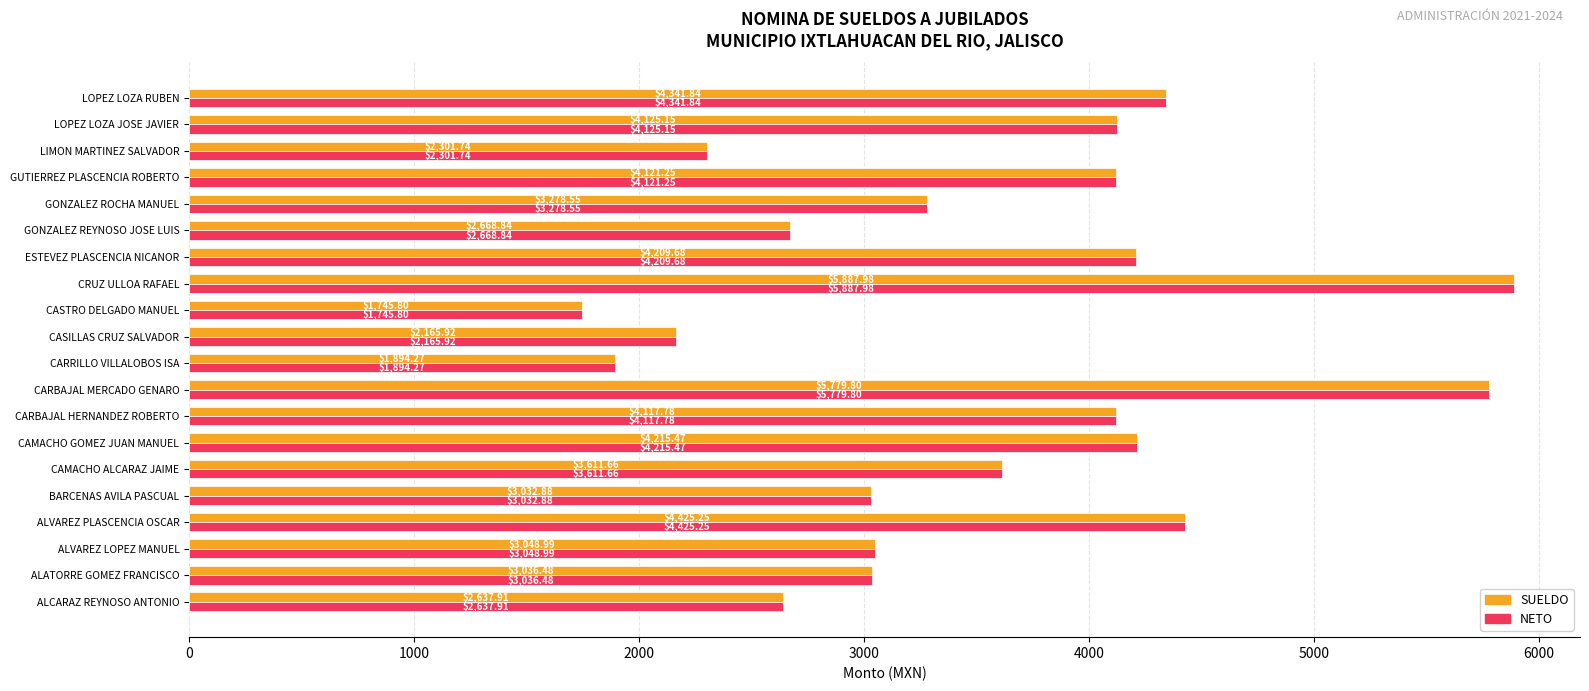

Where is NETO nearest to the value 3816?

CAMACHO ALCARAZ JAIME